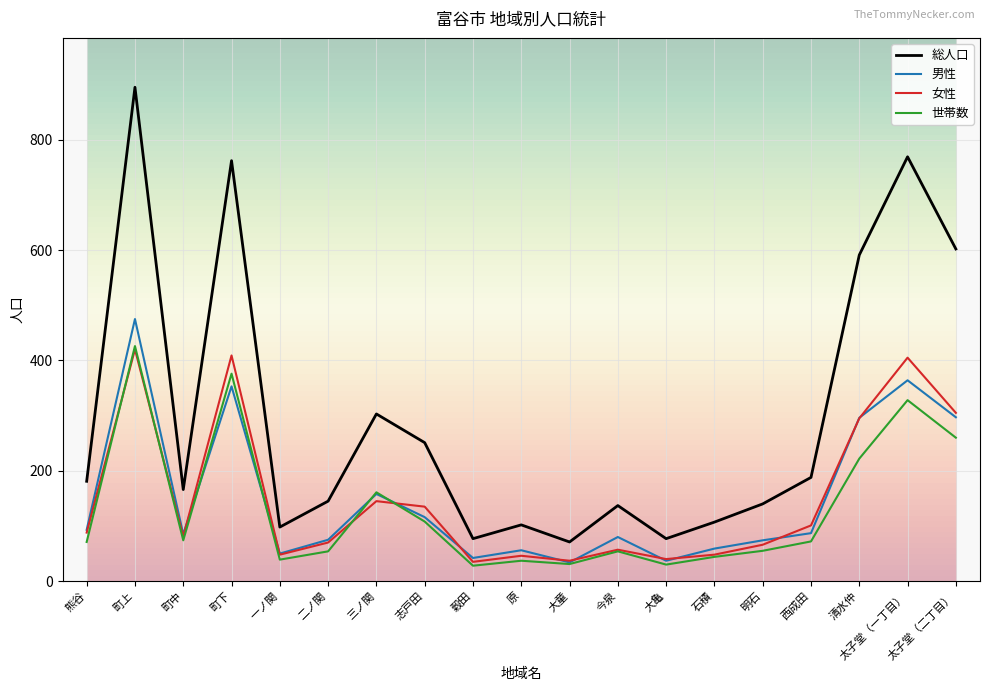

True or false: 女性 and 総人口 intersect in this chart.

False